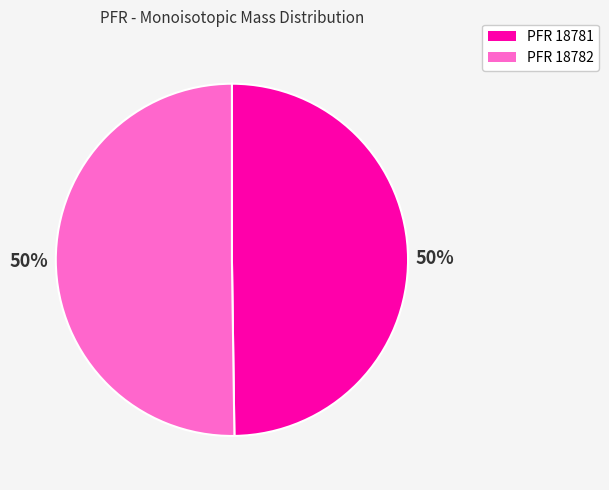

Is it true that PFR 18782 is 60% of the pie?

False